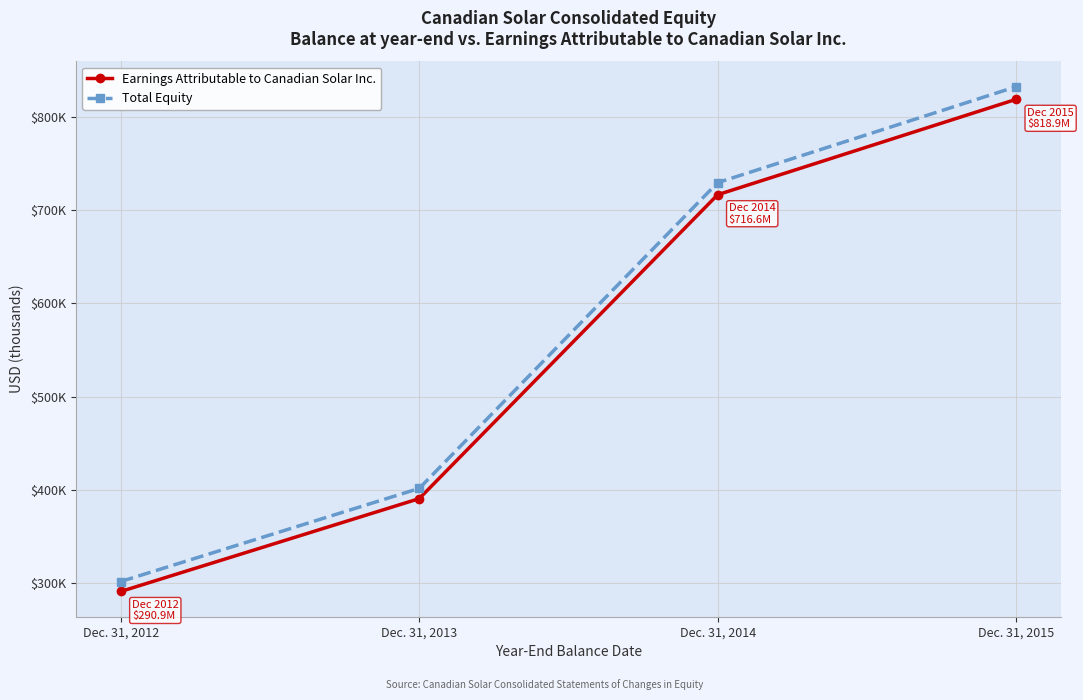

What is the total value across all series at Dec. 31, 2012?

592482